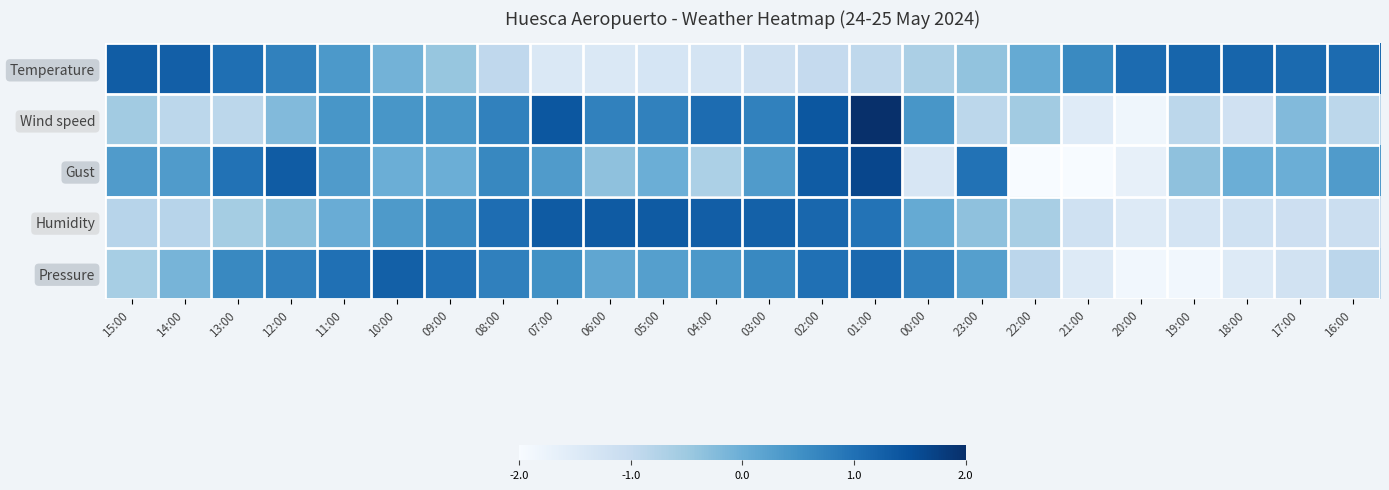

What is the total value across all series at 00:00?

-0.7